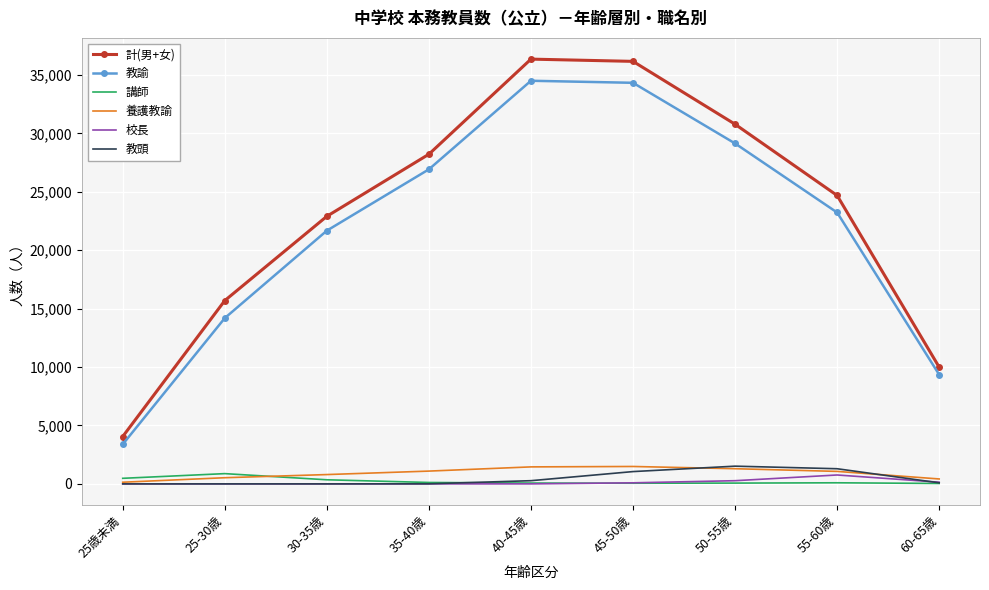

What is the sum of all 教頭 values?

4233